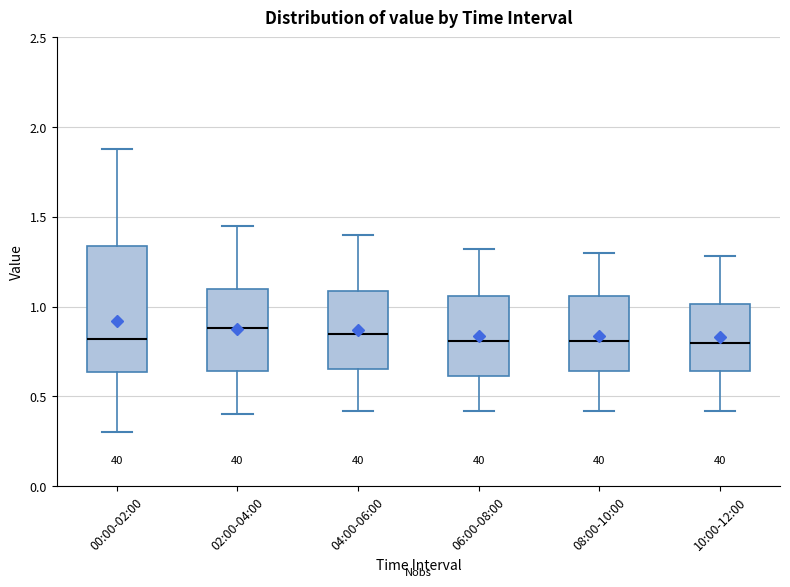

Comparing the boxes themselves (not the whiskers), which one is the tallest?

00:00-02:00